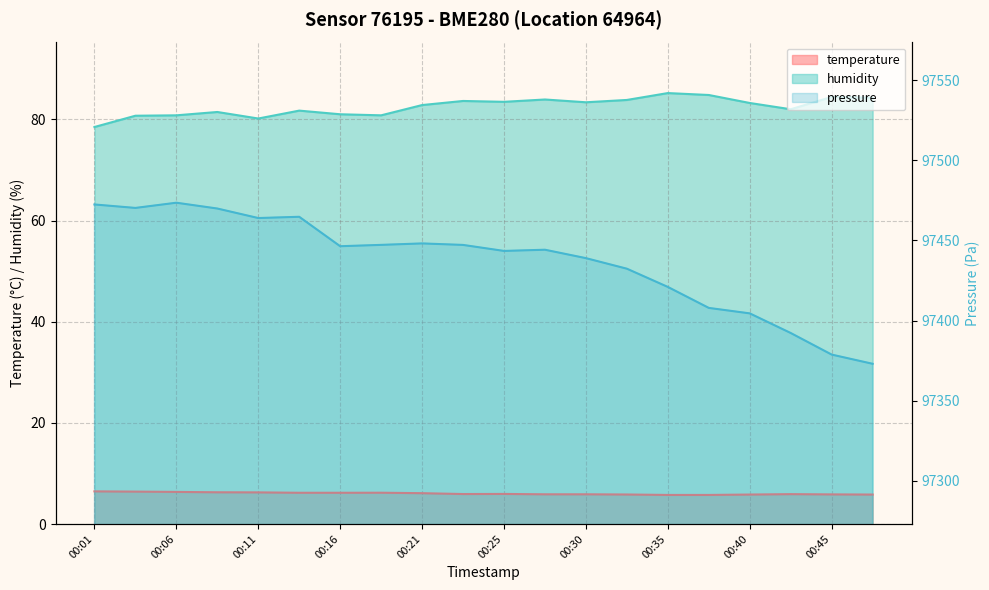

What is the value of the humidity point at the 10th from the left?

83.7